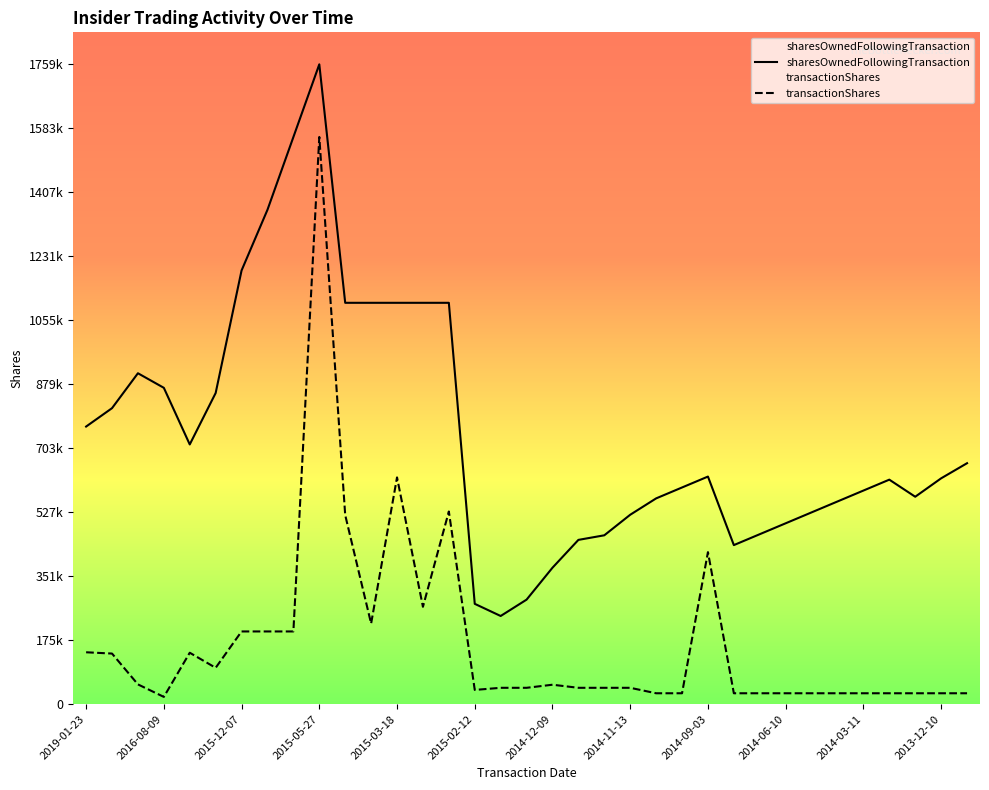

What is the average value of the sharesOwnedFollowingTransaction series?

750648